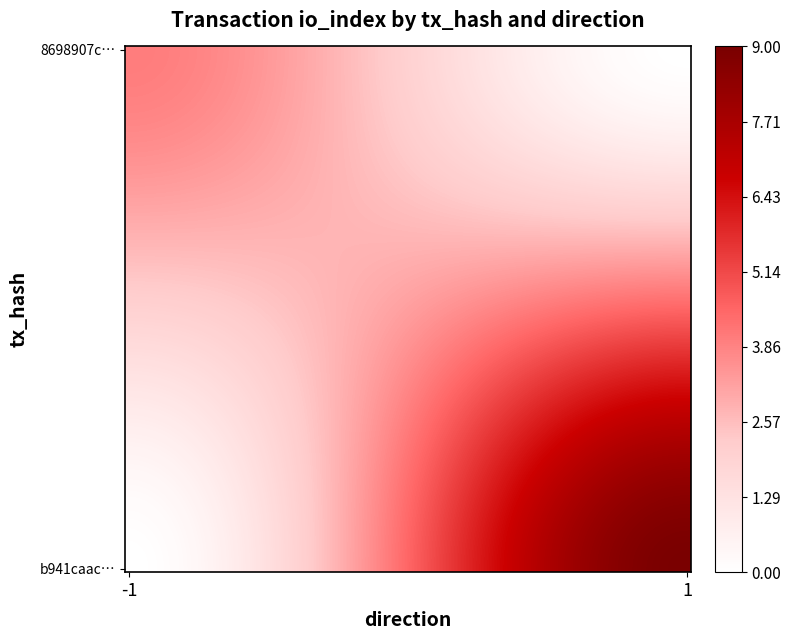

Which series has the largest range (max minus min)?

b941caac89264bce2b10450091c071812b627b9